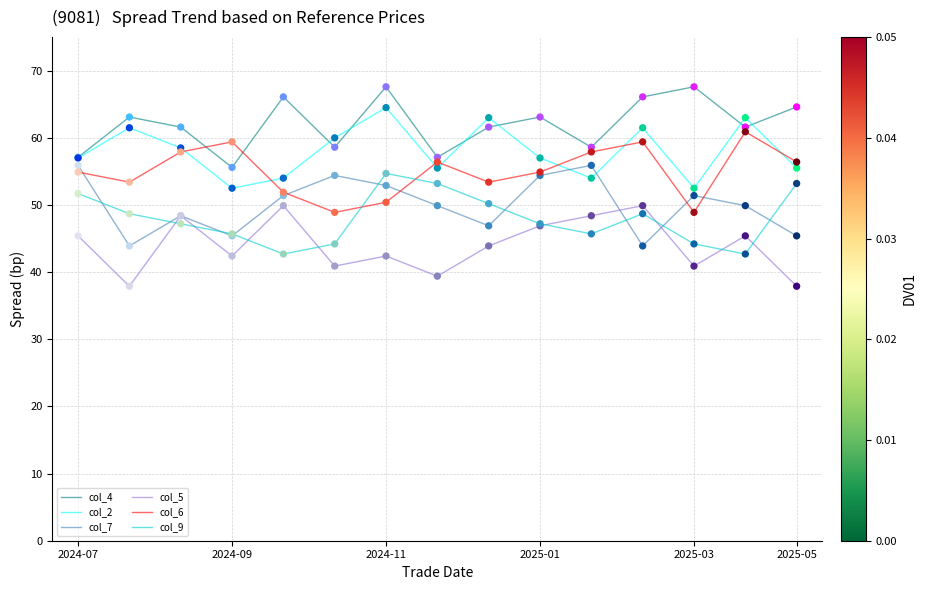

What is the greatest value displayed?

67.6